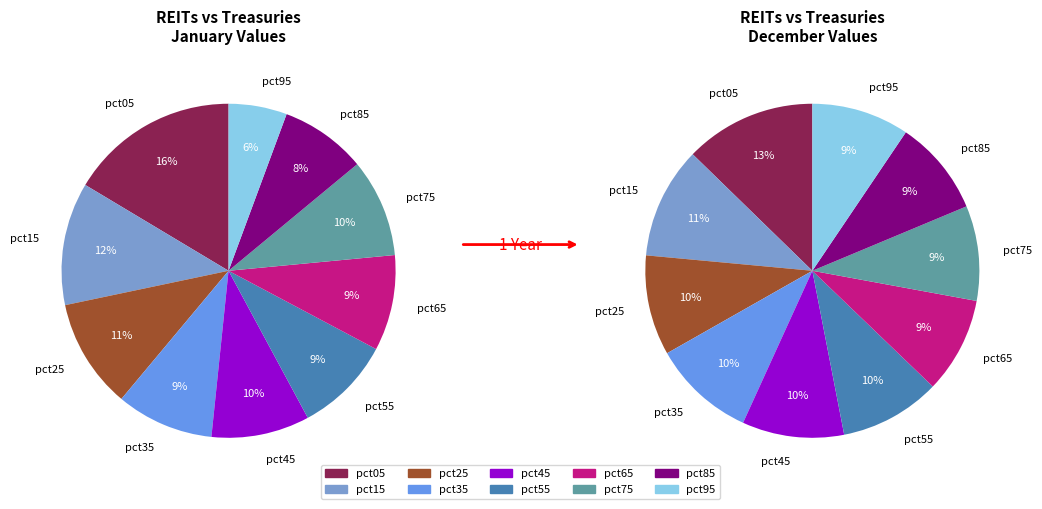

Which category has the biggest portion of the pie?

pct05